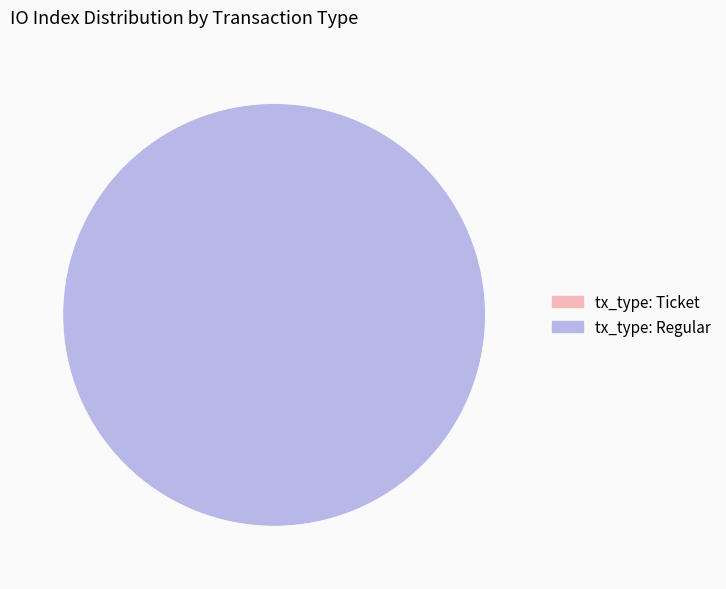

Rank the categories by value from lowest to highest.

tx_type: Ticket, tx_type: Regular